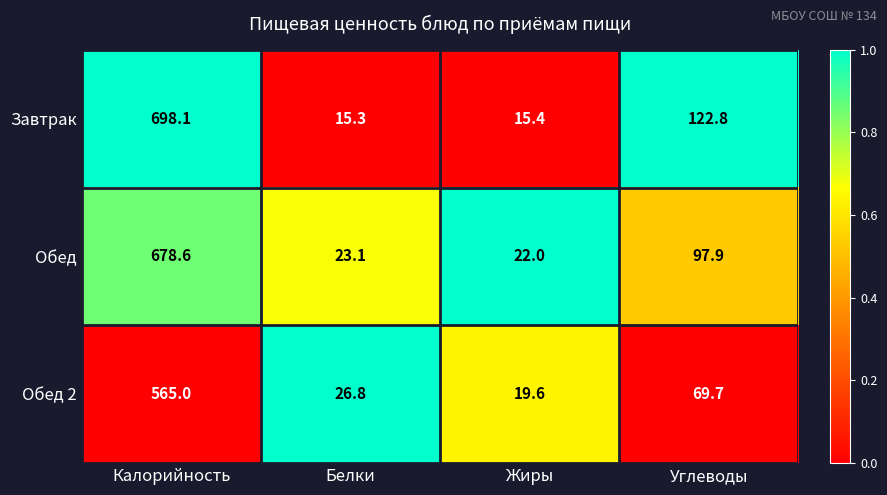

At which category does the chart reach its minimum across all series?

Белки